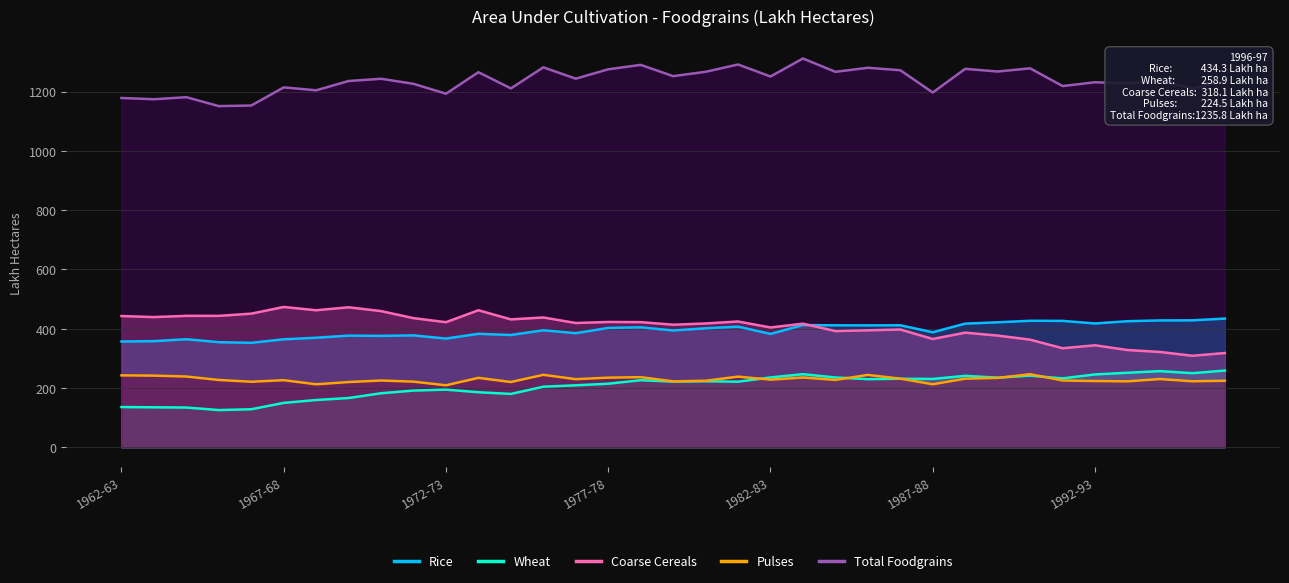

True or false: Wheat has a value of 204.5 at 13.

True